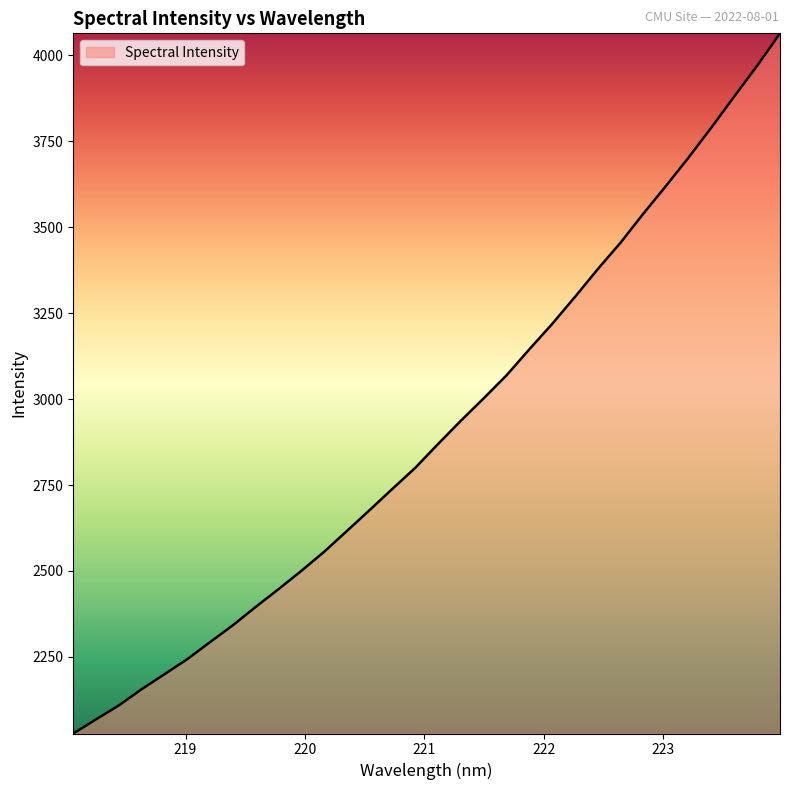

What is the difference between the maximum and minimum values?

2036.7